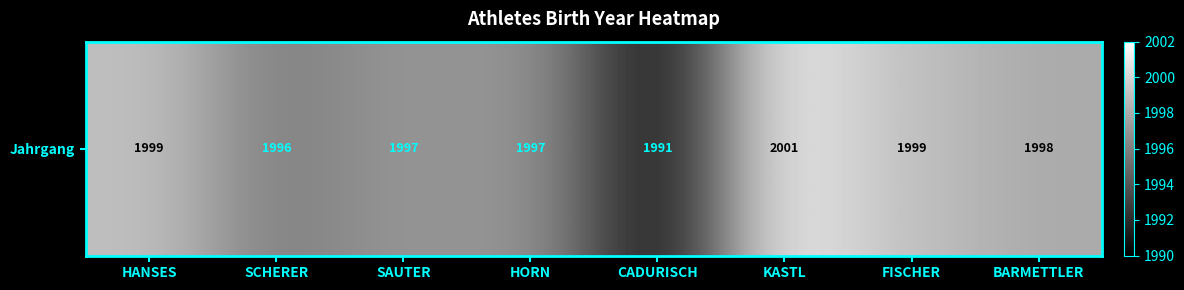

How many values are between 1997 and 1999?

5